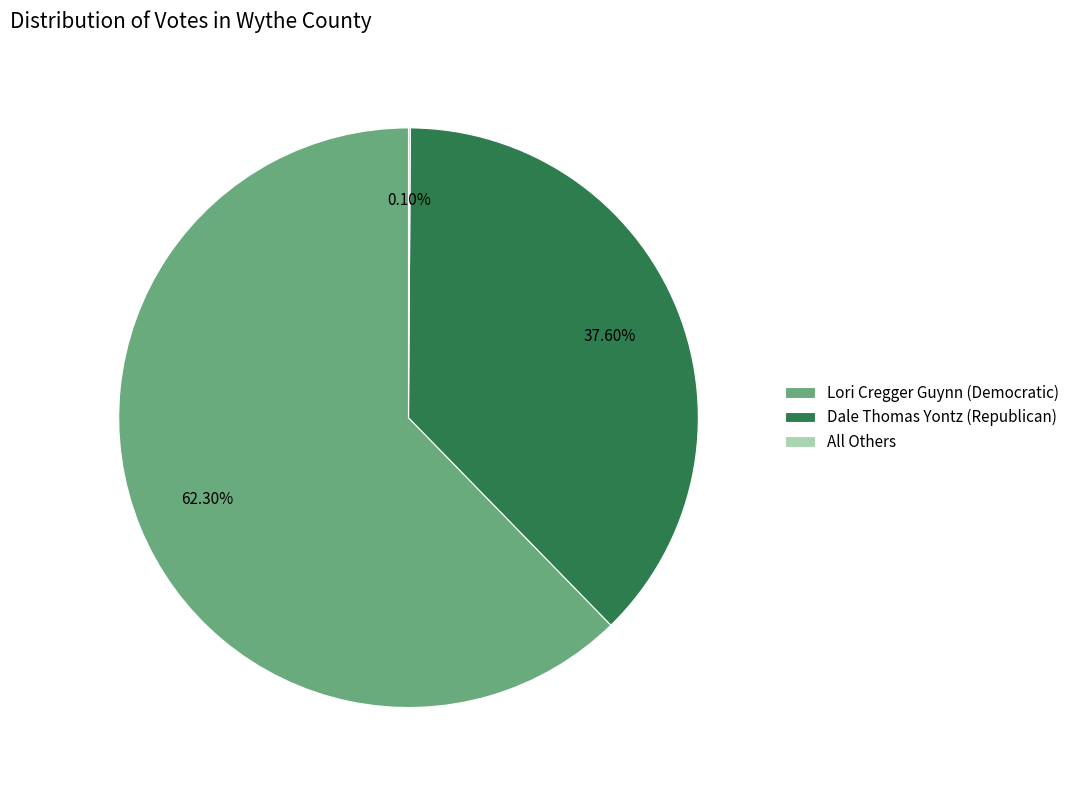

Which slice is the largest?

Lori Cregger Guynn (Democratic)